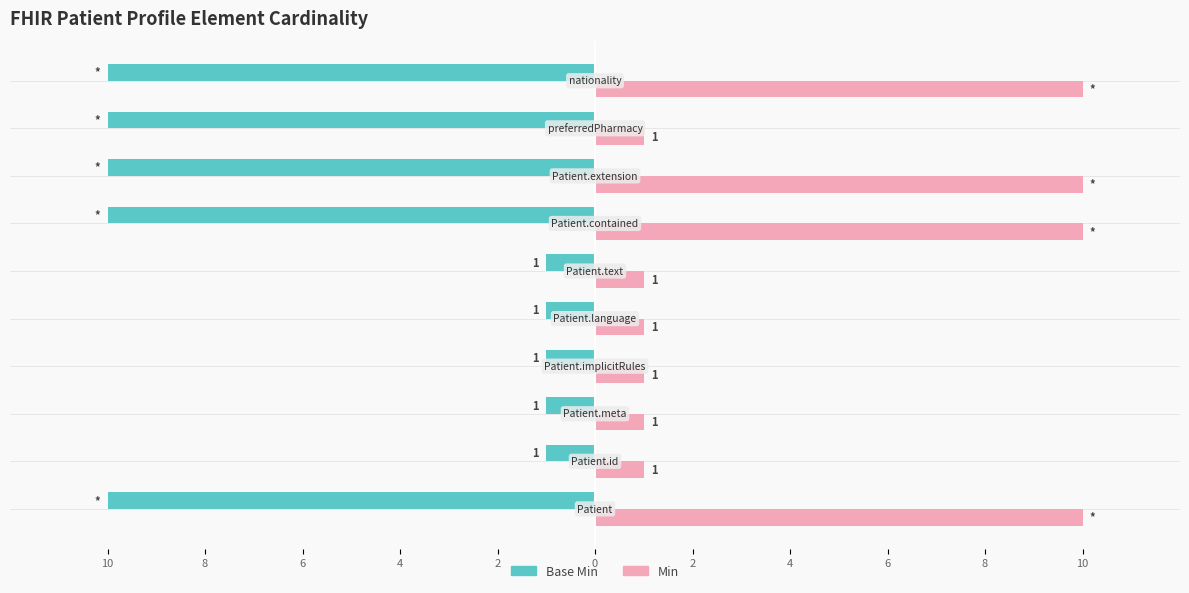

What are all the series names shown in the legend?

Base Min, Min